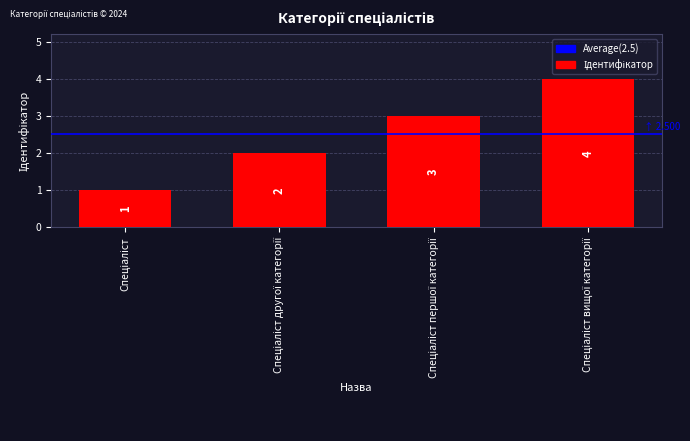

Count the values in the range 2 to 4.

3